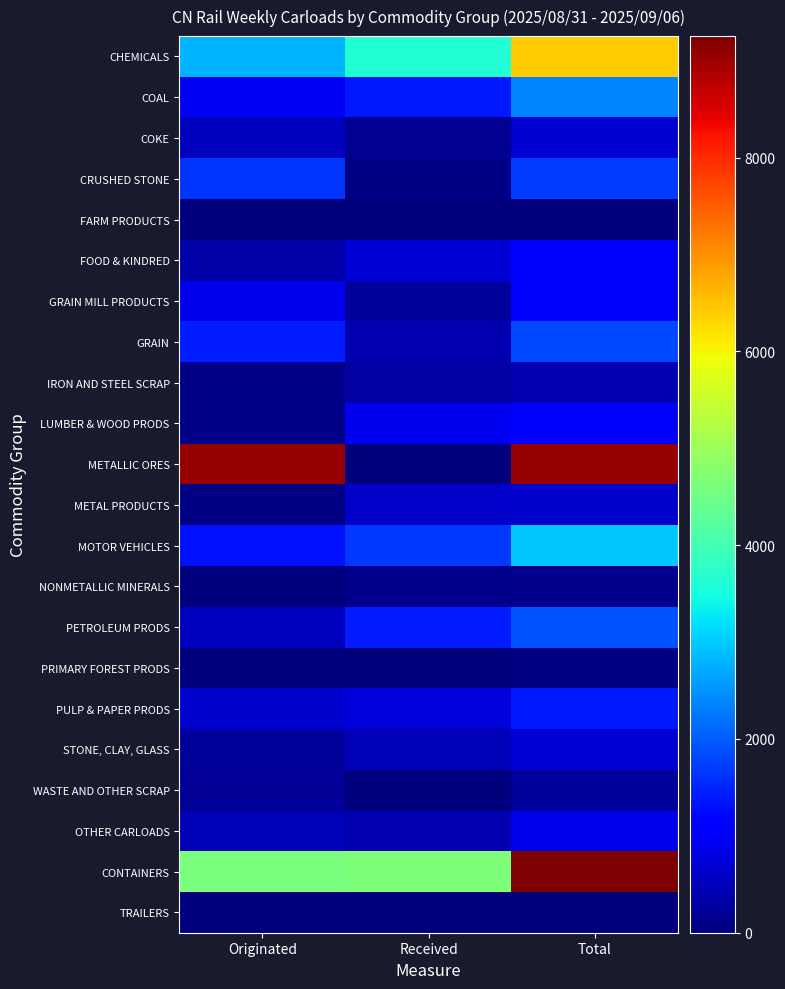

Between Received and Total, which series saw the biggest shift?

METALLIC ORES